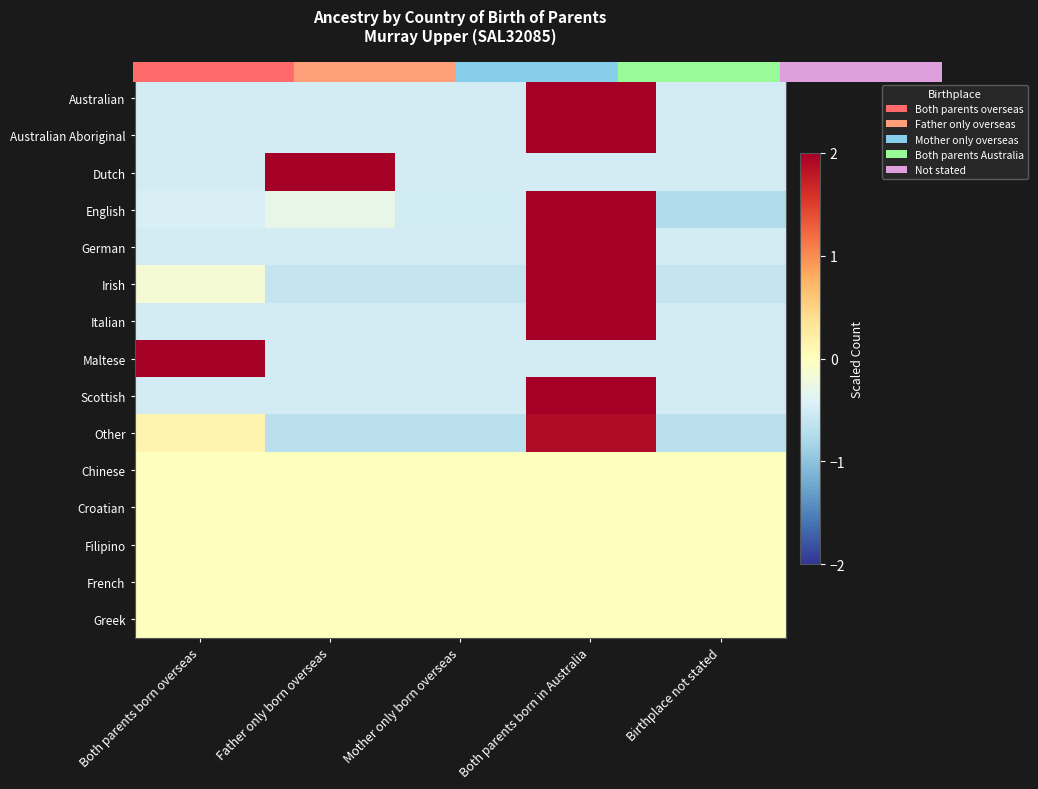

Which series has the widest spread of values?

English